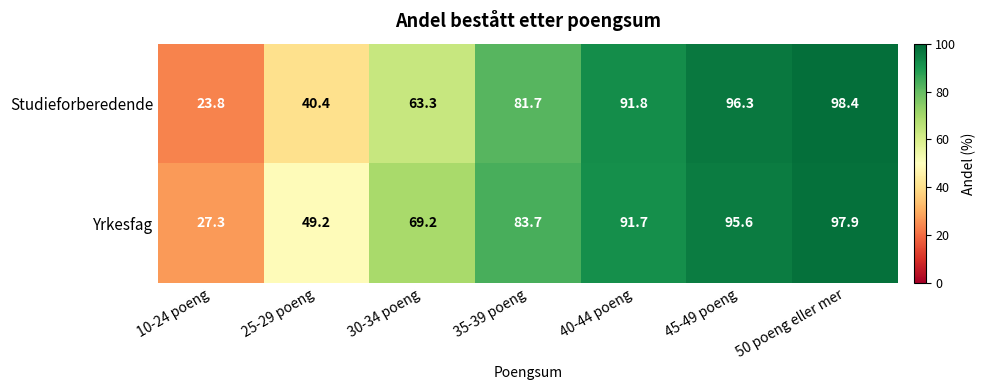

What is the difference between the second highest and second lowest values in the Studieforberedende series?

55.9